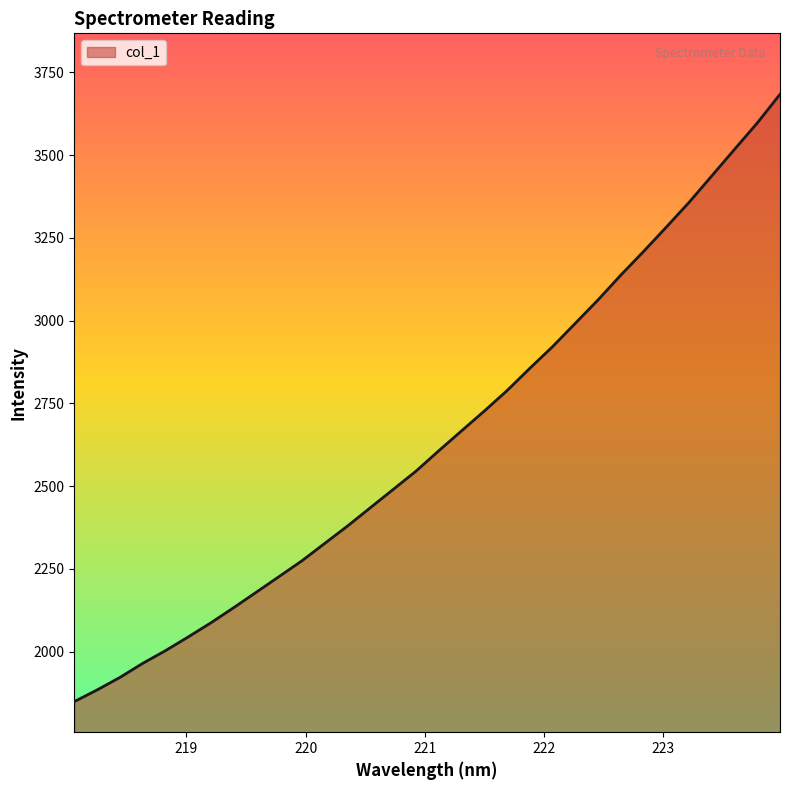

What is the smallest value displayed?

1849.5